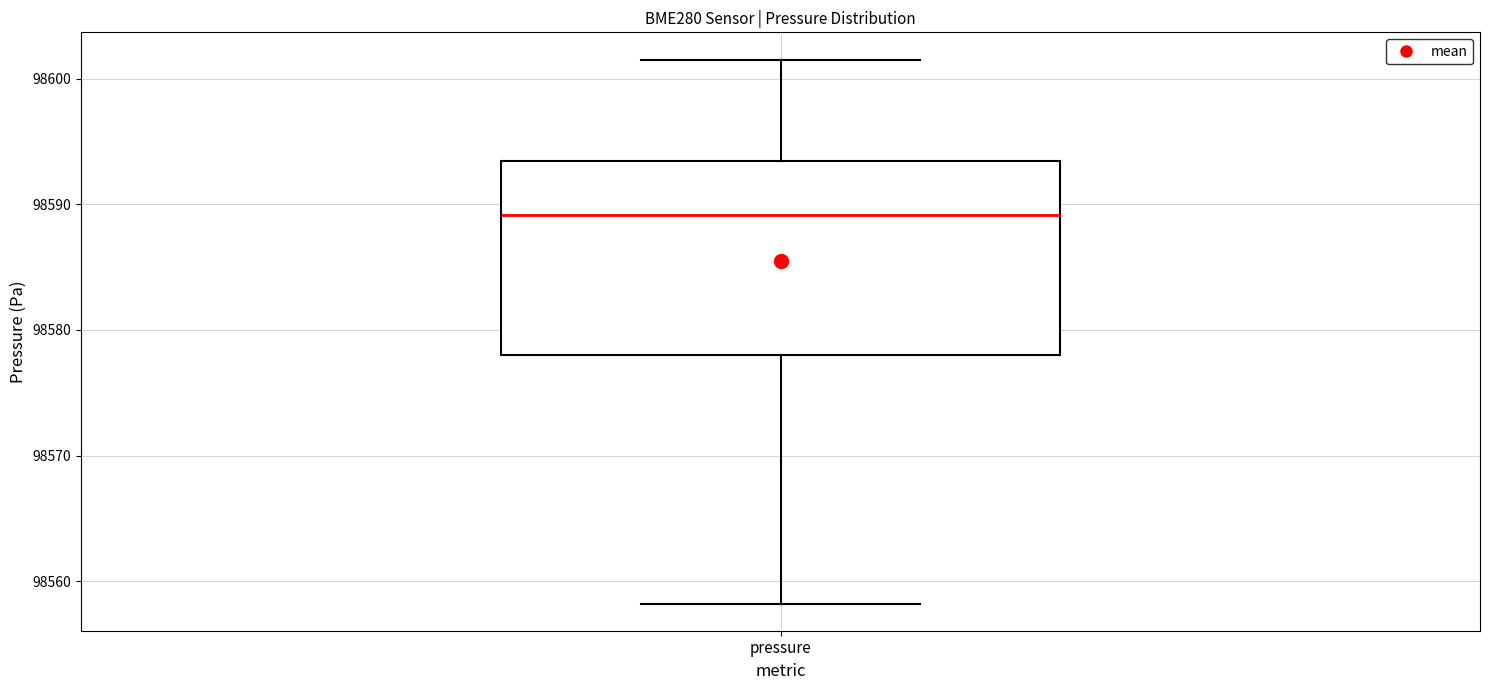

Read this box plot against the y-axis: the position of the median line, the range covered by the box, and the ends of both whiskers. The values are not printed on the chart, so give them approximately, as read against the axis.

median 98589, box 98578 to 98593, whiskers 98558 to 98602